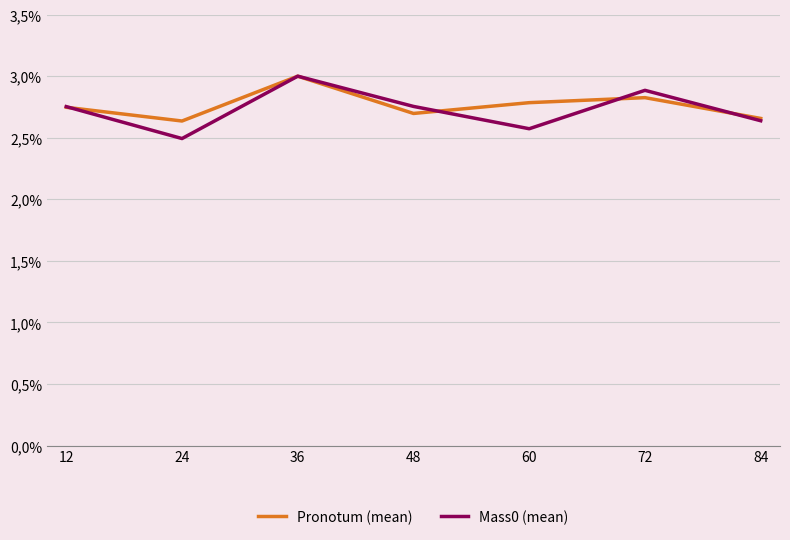

Does the chart have visible grid lines?

Yes